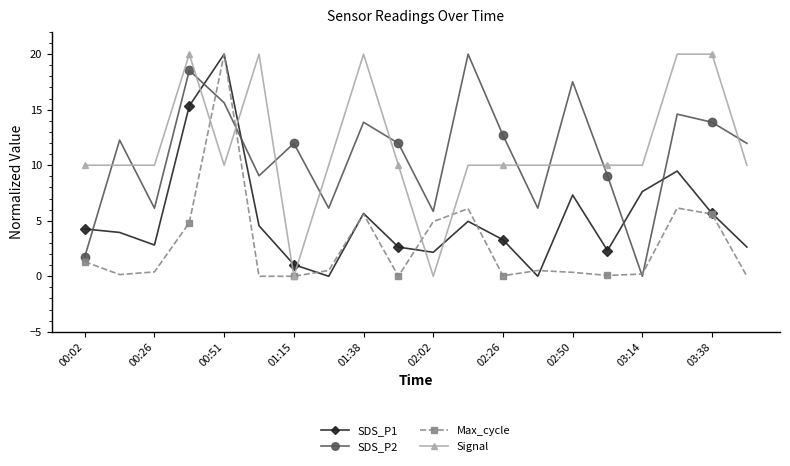

Count the number of data series in this chart.

4